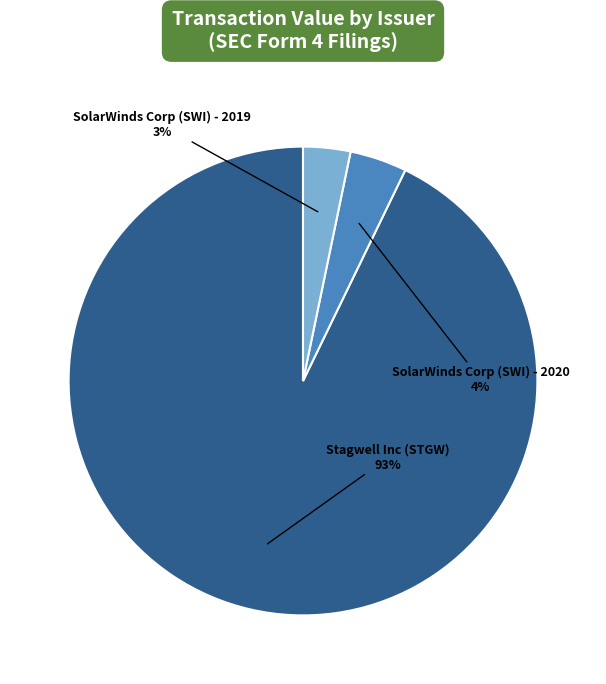

Is there a majority slice in this chart?

Yes